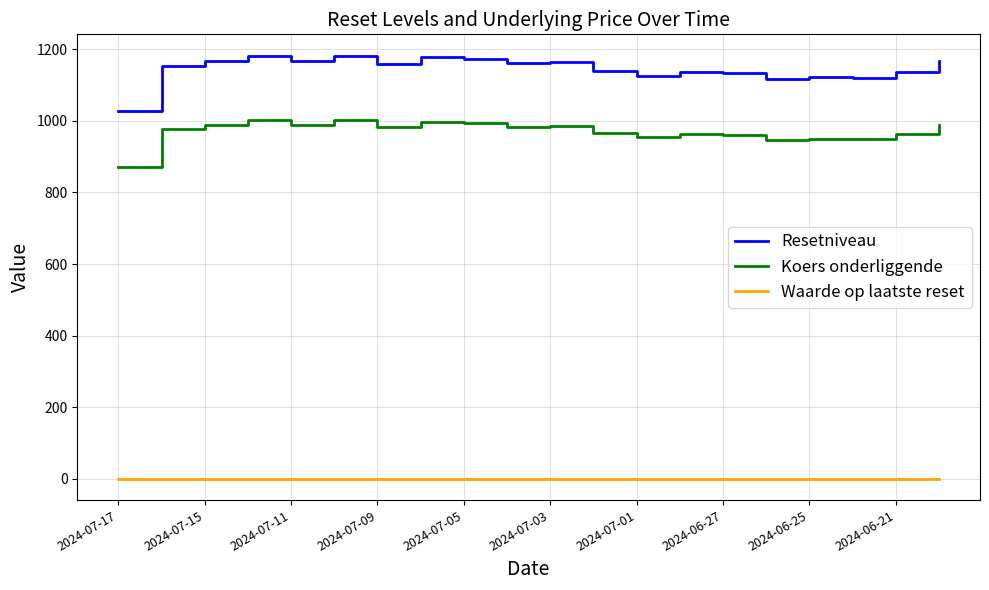

Rank the series by their maximum value, from highest to lowest.

Resetniveau, Koers onderliggende, Waarde op laatste reset